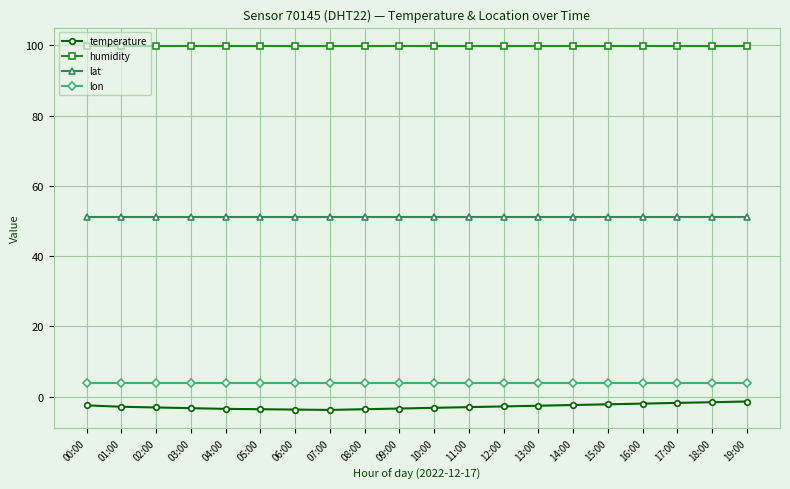

At how many categories does at least one series exceed 90?

20